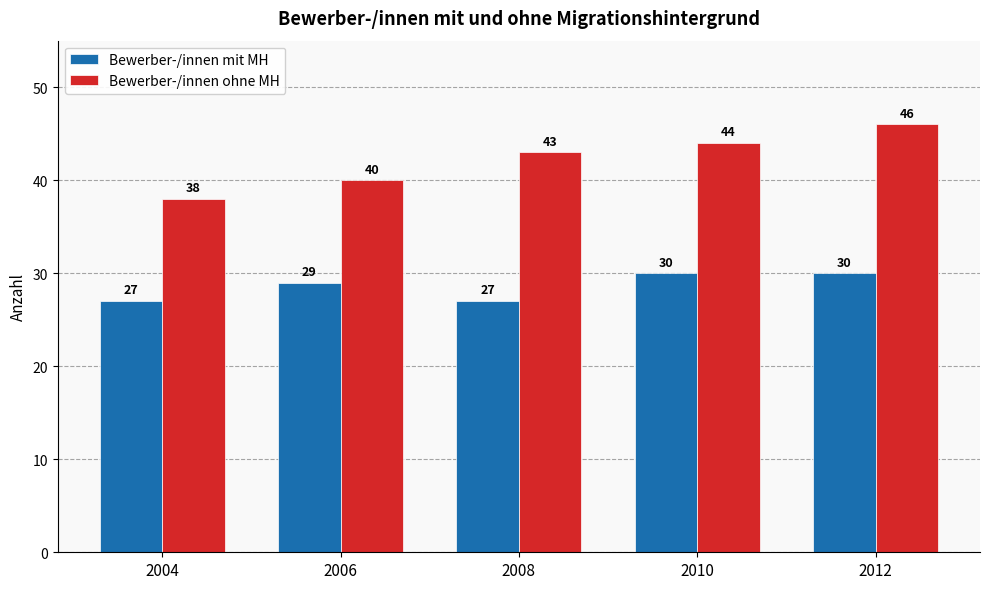

What is the highest value of the Bewerber-/innen ohne MH series?

46